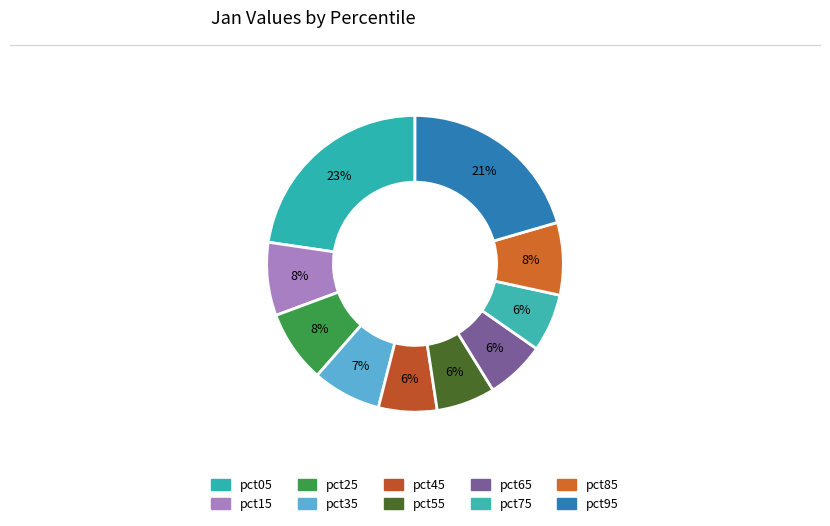

To the nearest percent, what is the average slice percentage?

10%